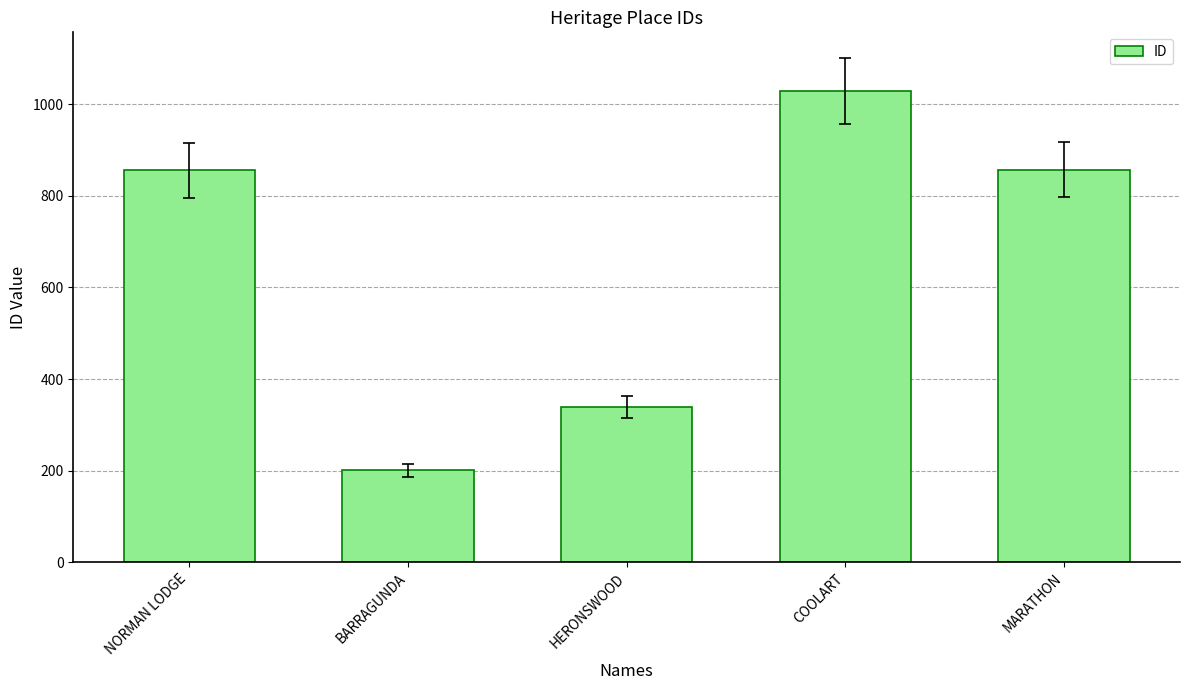

The chart shows a value of 206 at NORMAN LODGE. True or false?

False